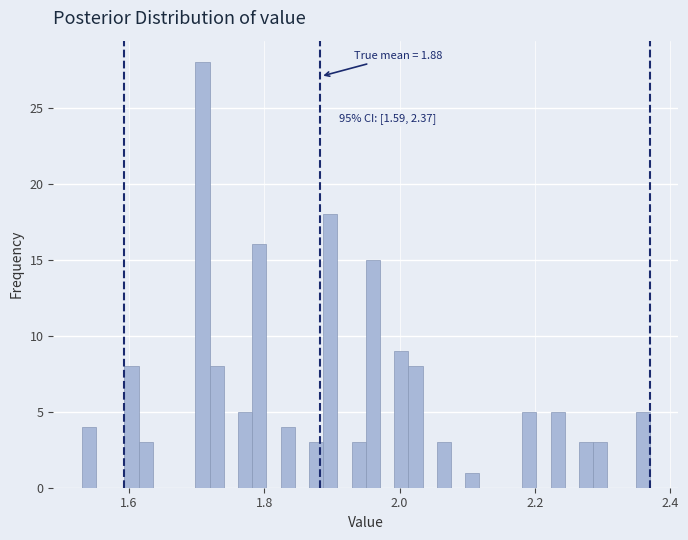

Read against the x-axis, roughly where is the centre of the tallest bar?

1.70